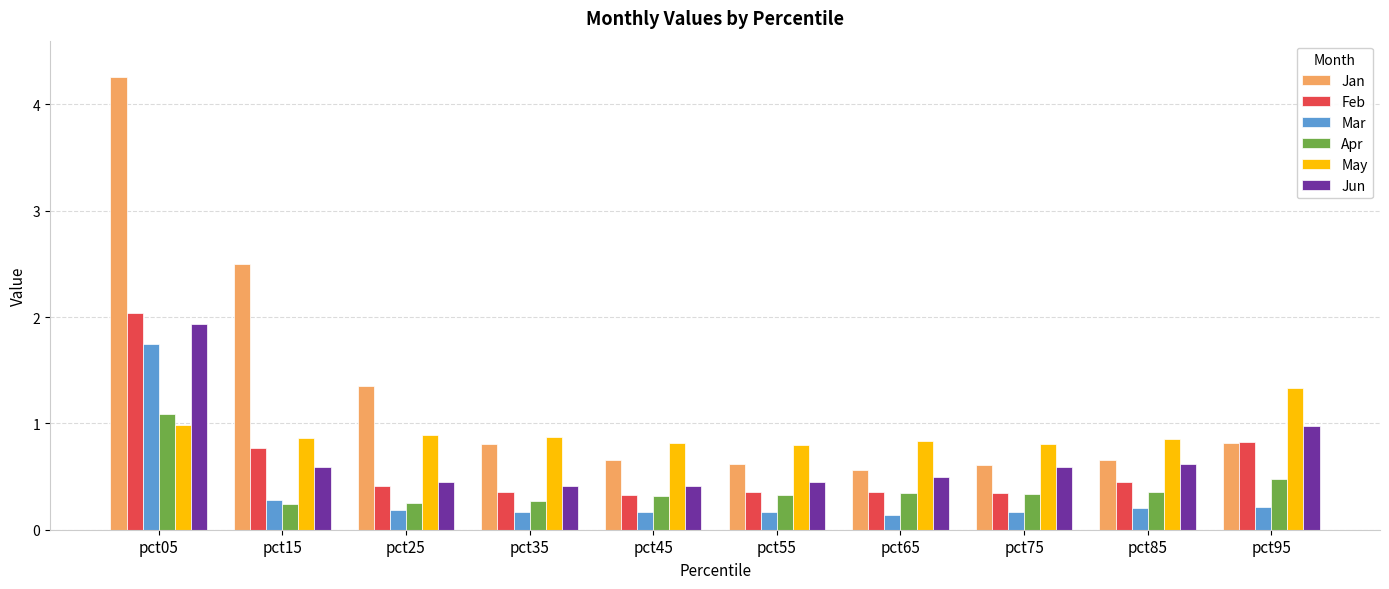

What is the minimum value for May?

0.8